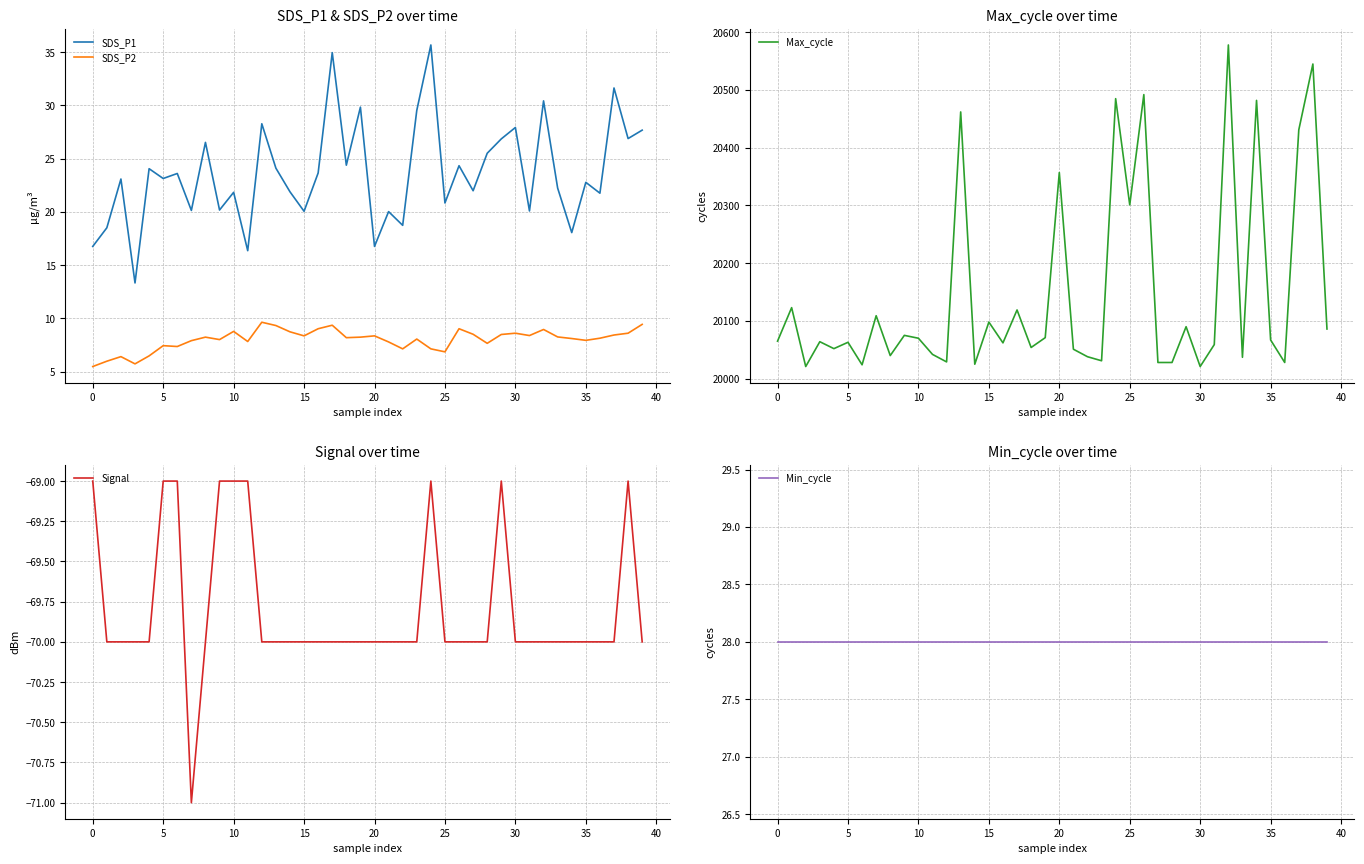

What is the label of the 28th point from the right?

12